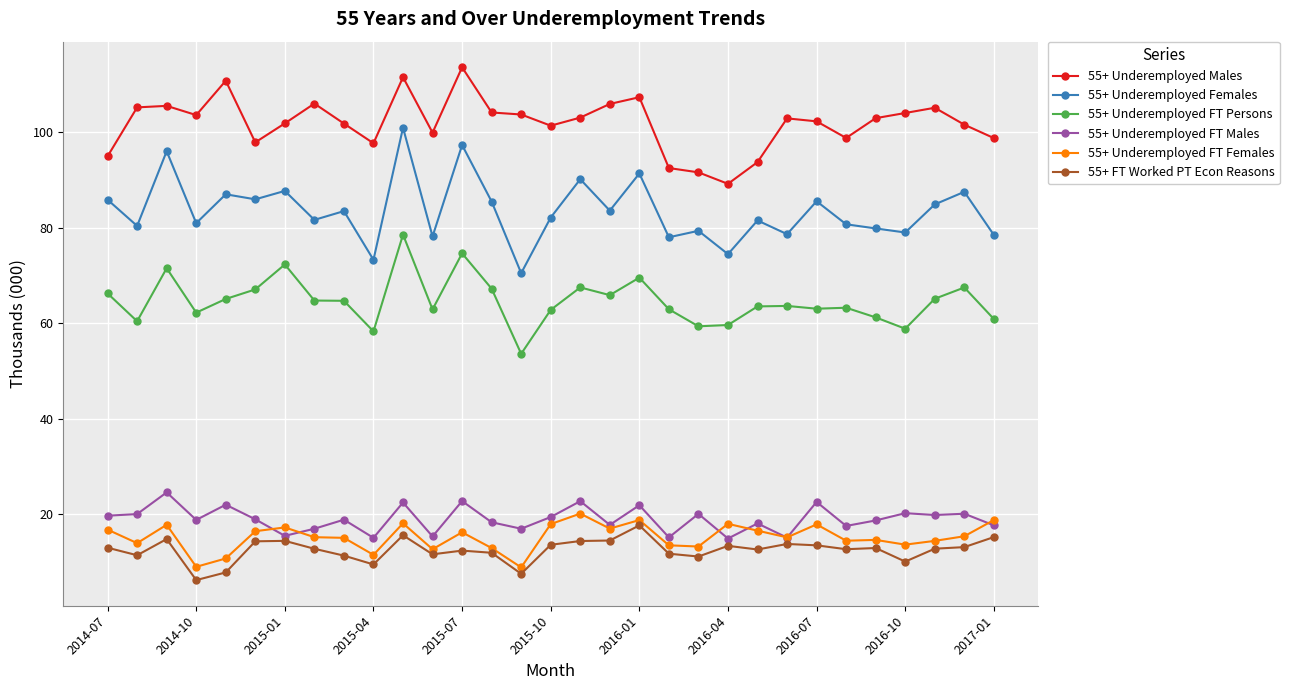

Does the chart display data point markers on the line(s)?

Yes